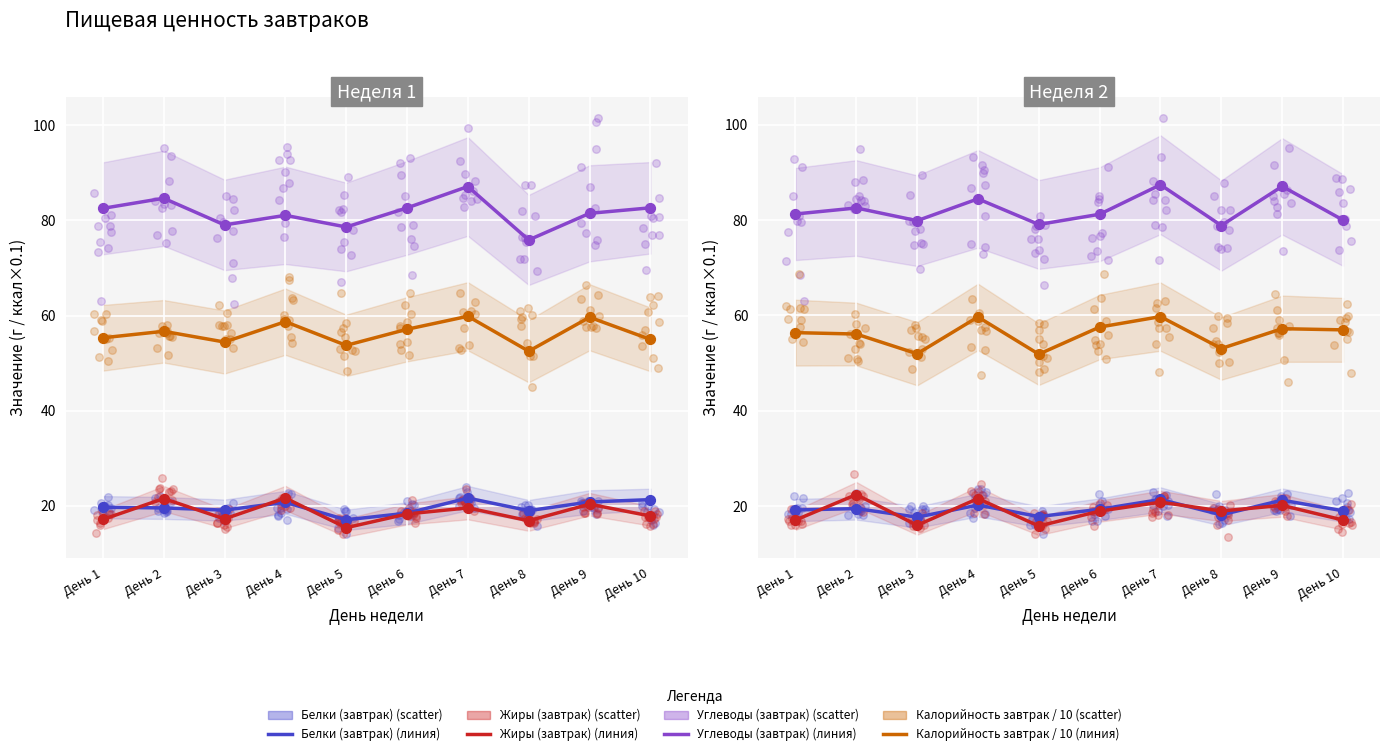

Is the value of Жиры (завтрак) at День 4 greater than the value of Калорийность завтрак / 10 at День 7?

No